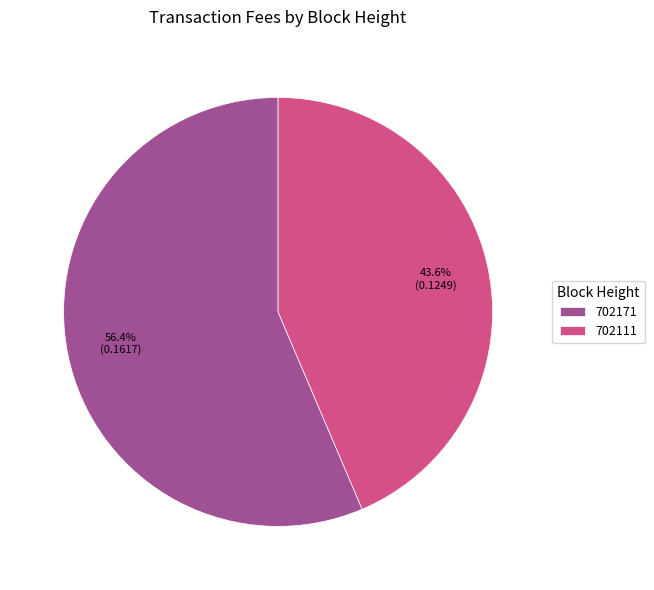

How many segments does this pie chart have?

2